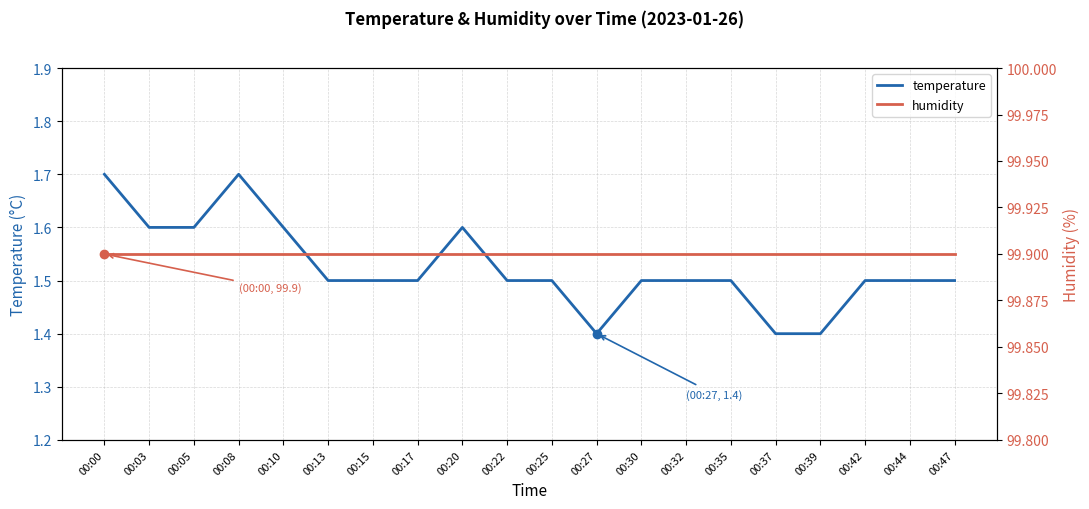

True or false: temperature has a value of 1.5 at 00:25.

True